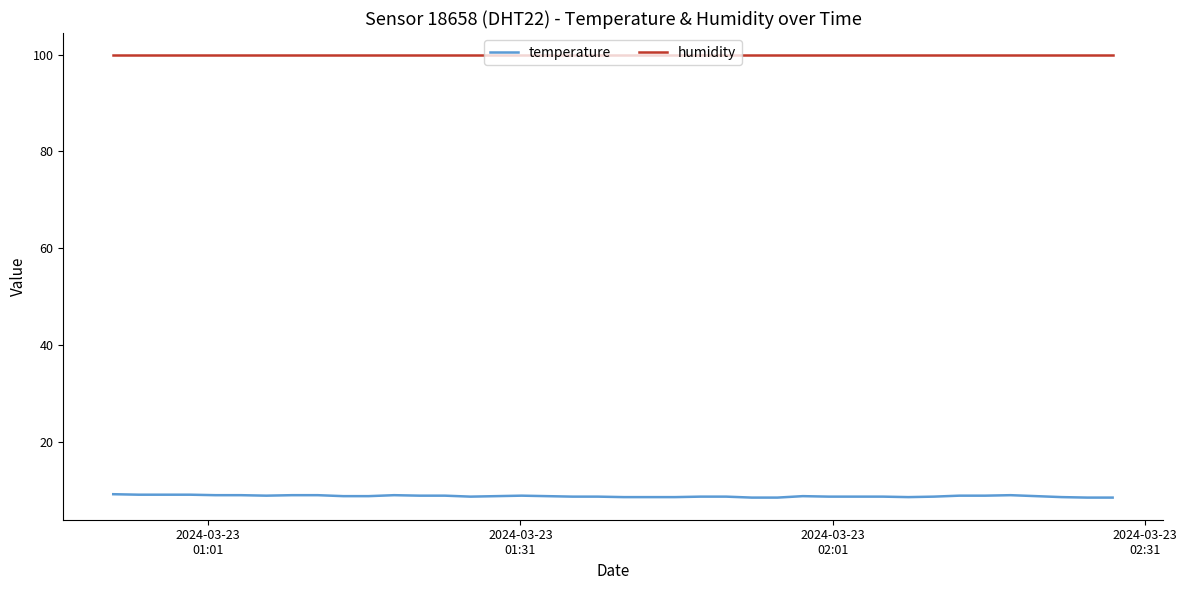

Which series has the widest spread of values?

temperature